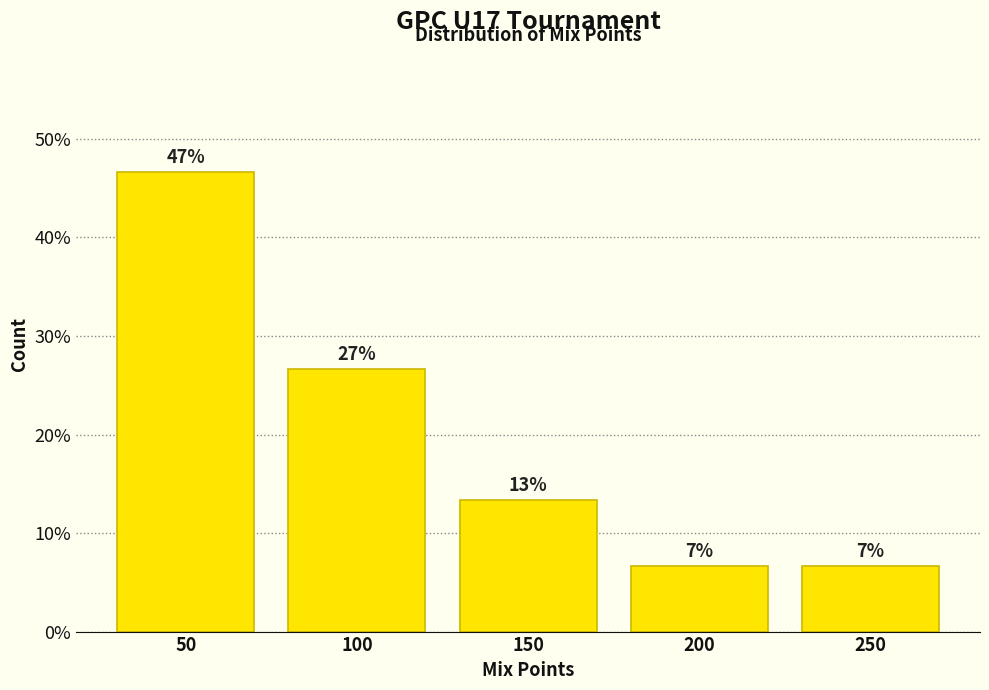

Are the bars horizontal?

No